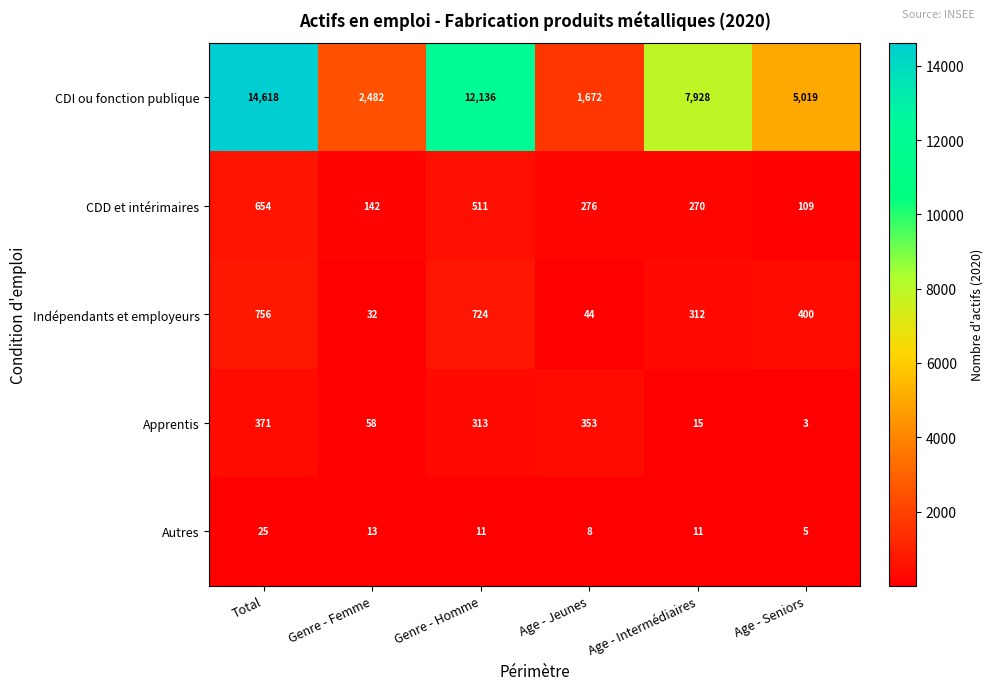

What is the total value across all series at Genre - Homme?

13695